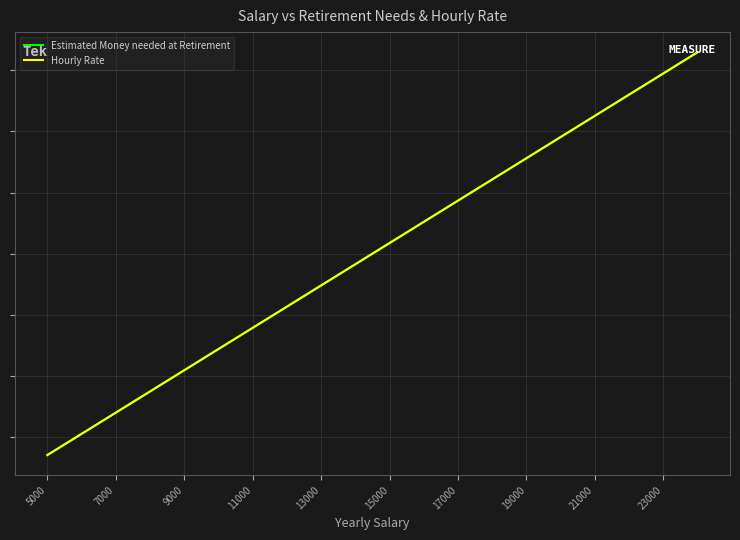

What is the value of the Estimated Money needed at Retirement point at the 6th from the left?

68.8